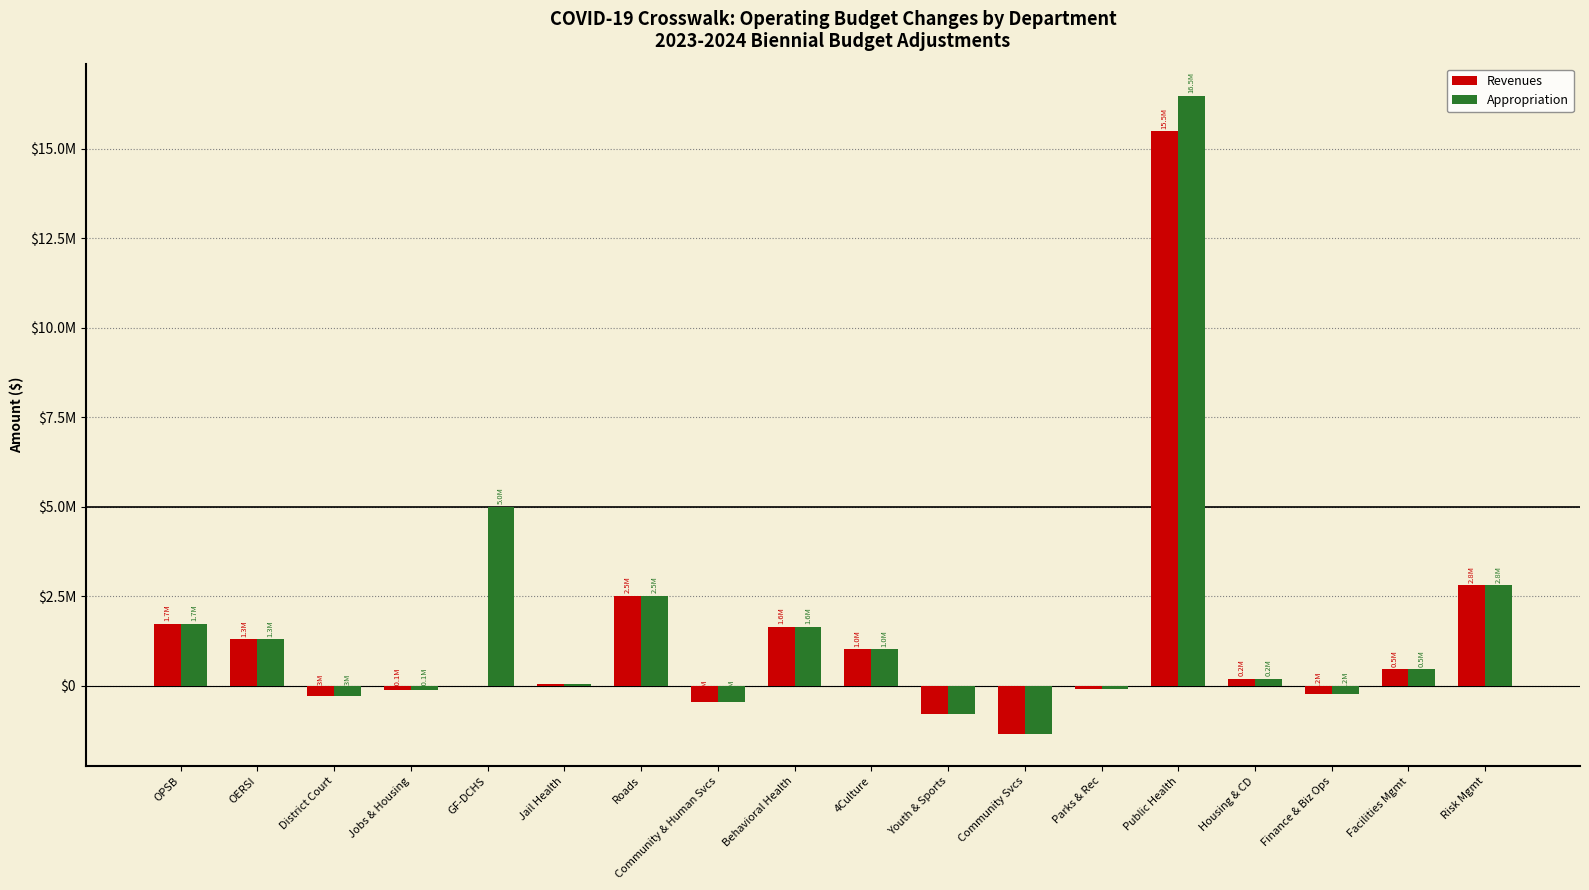

What are all the series names shown in the legend?

Revenues, Appropriation